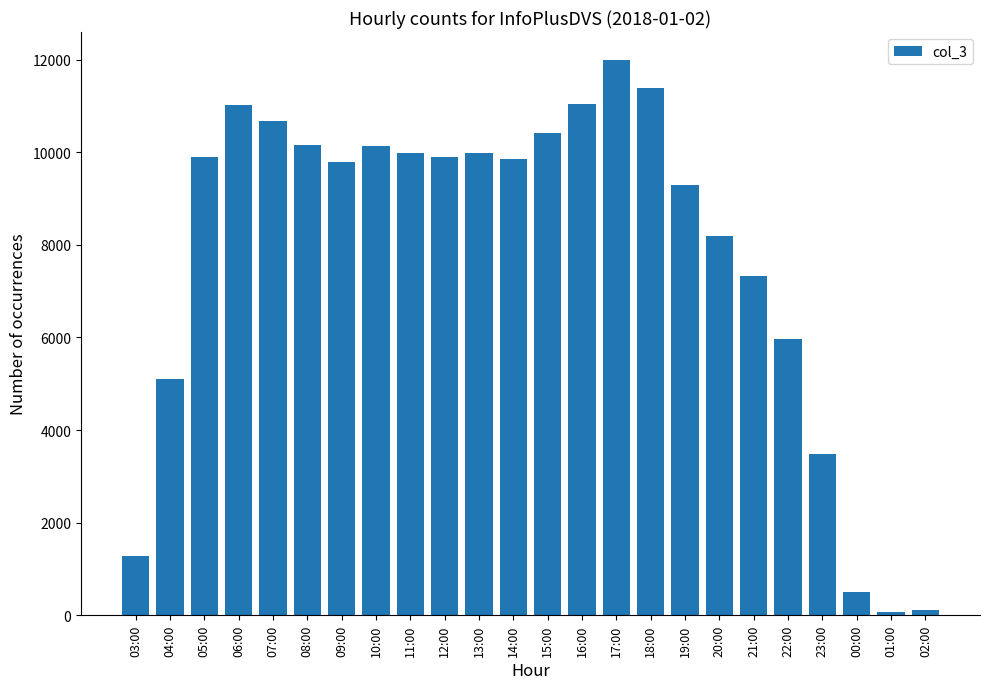

The chart shows a value of 5104 at 04:00. True or false?

True